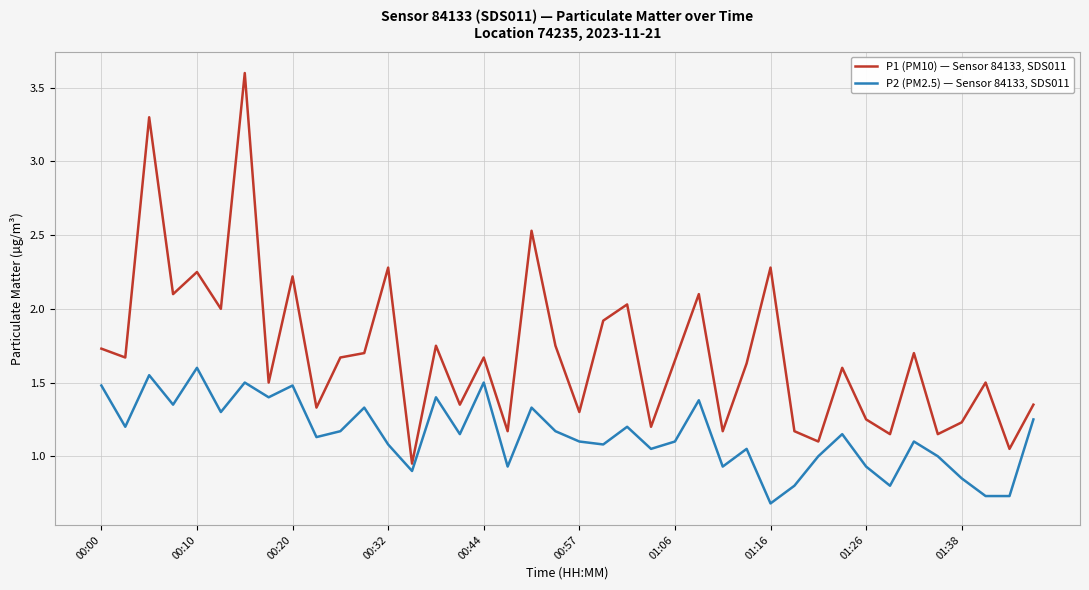

Which series has the largest range (max minus min)?

P1 (PM10) — Sensor 84133, SDS011